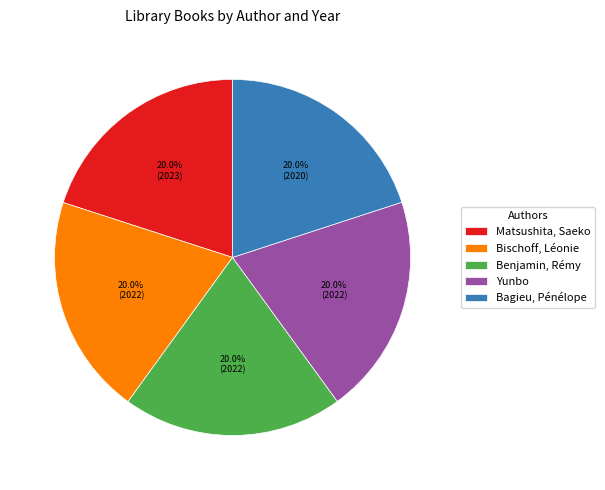

Combined, what portion of the pie is Yunbo and Matsushita, Saeko?

40.0%